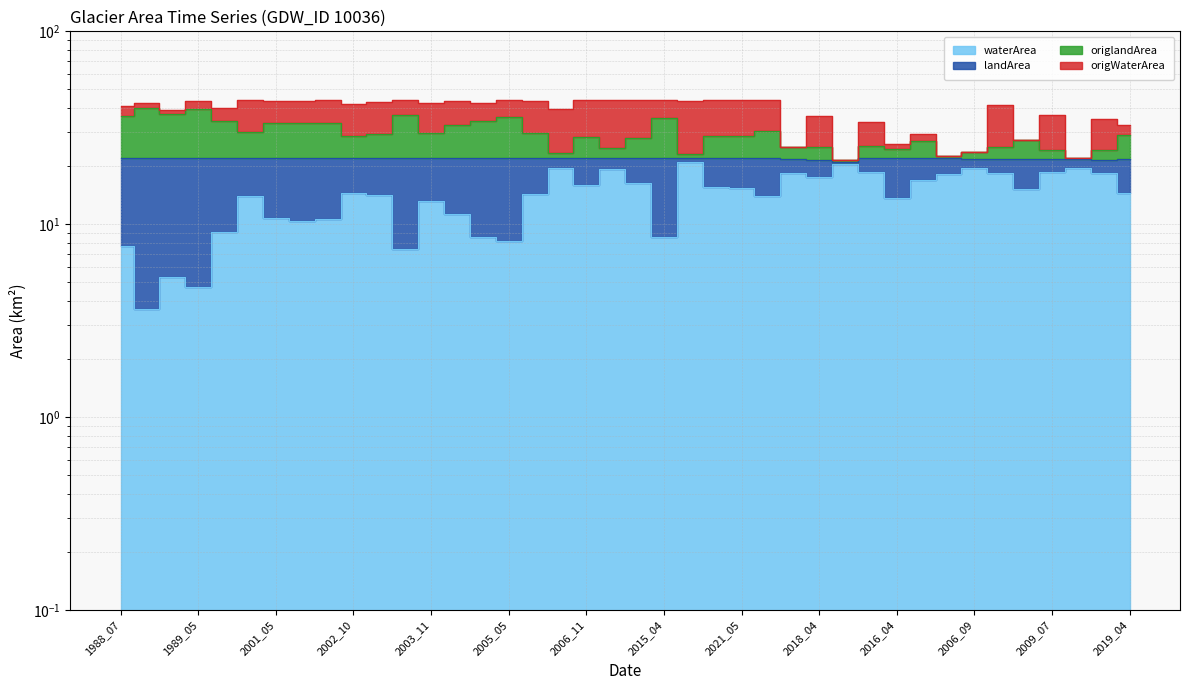

The origlandArea series shows 27.9 at 2011_11. True or false?

True